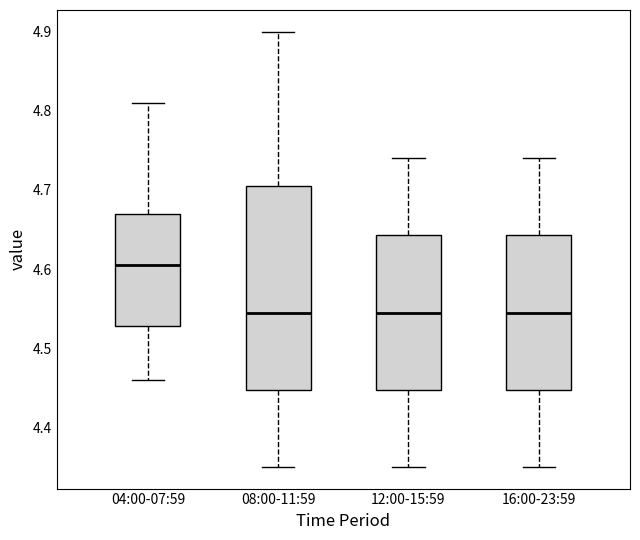

Reading left to right, read every box against the y-axis: the position of its median line, the range the box covers, and the ends of its whiskers. The values are not printed on the chart, so give them approximately, as read against the axis.

04:00-07:59: median 4.61, box 4.53 to 4.67, whiskers 4.46 to 4.81
08:00-11:59: median 4.55, box 4.45 to 4.71, whiskers 4.35 to 4.90
12:00-15:59: median 4.55, box 4.45 to 4.64, whiskers 4.35 to 4.74
16:00-23:59: median 4.55, box 4.45 to 4.64, whiskers 4.35 to 4.74